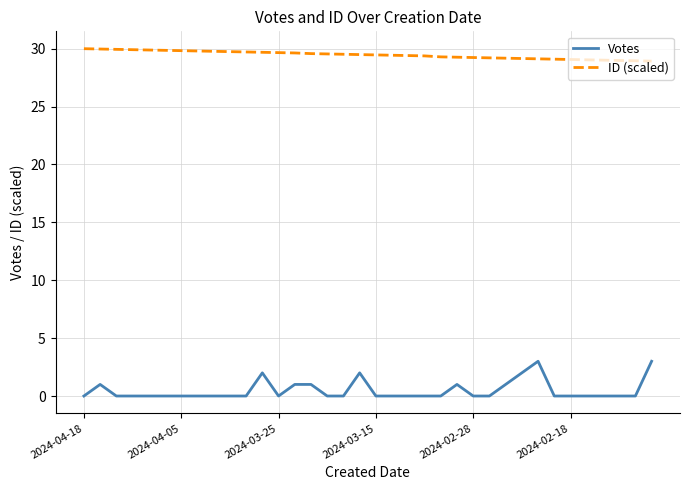

Rank the series by their average value, from highest to lowest.

ID (scaled), Votes